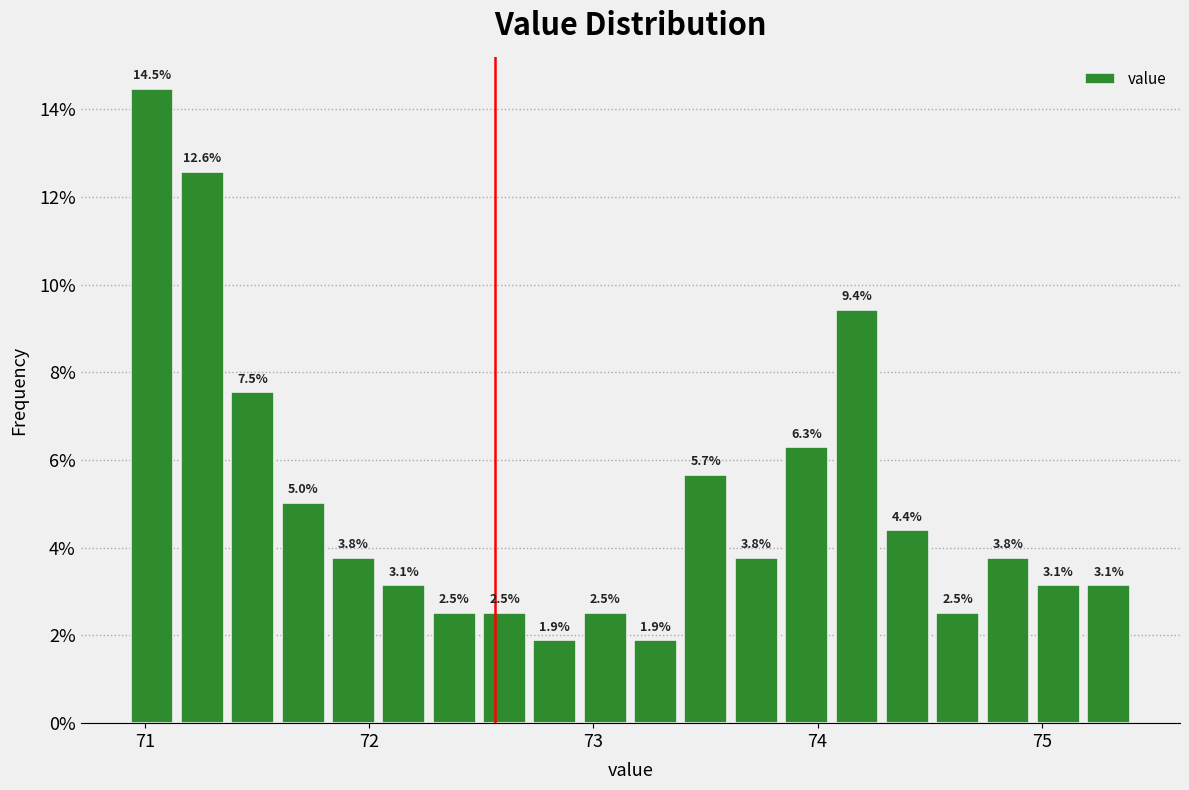

Read against the x-axis, roughly where is the centre of the tallest bar?

71.0